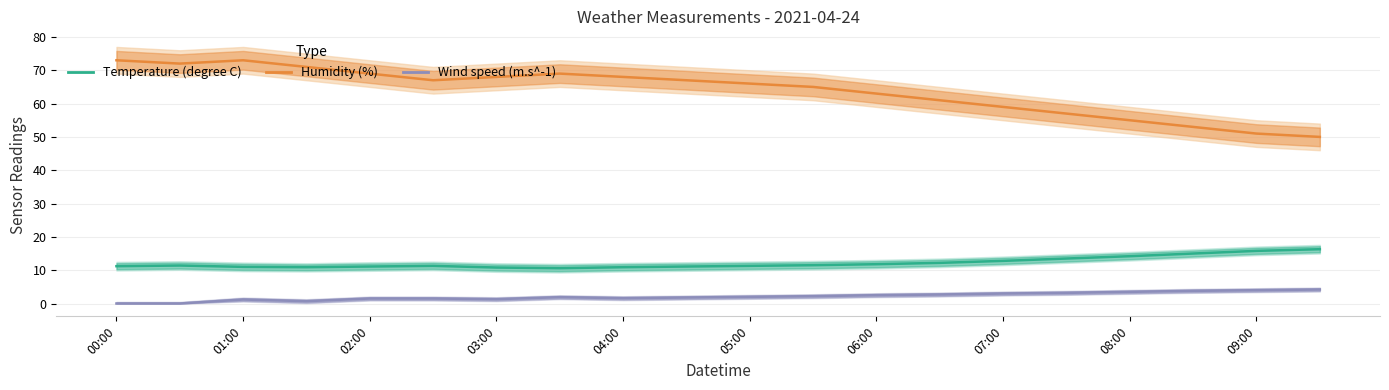

Is it true that Temperature (degree C) equals 12.8 at 07:00?

True